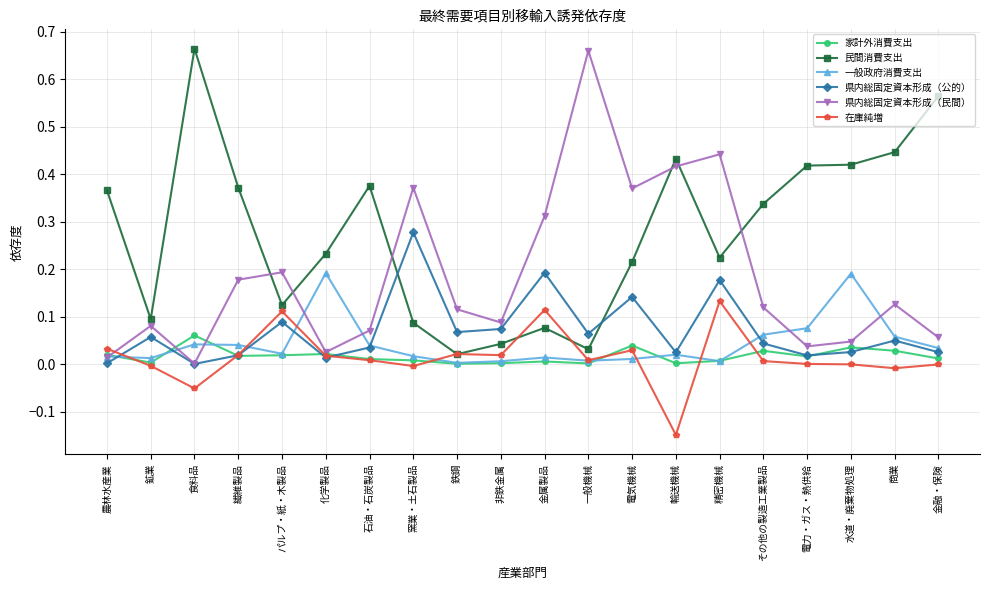

Is the value of 民間消費支出 at 精密機械 greater than the value of 家計外消費支出 at パルプ・紙・木製品?

Yes